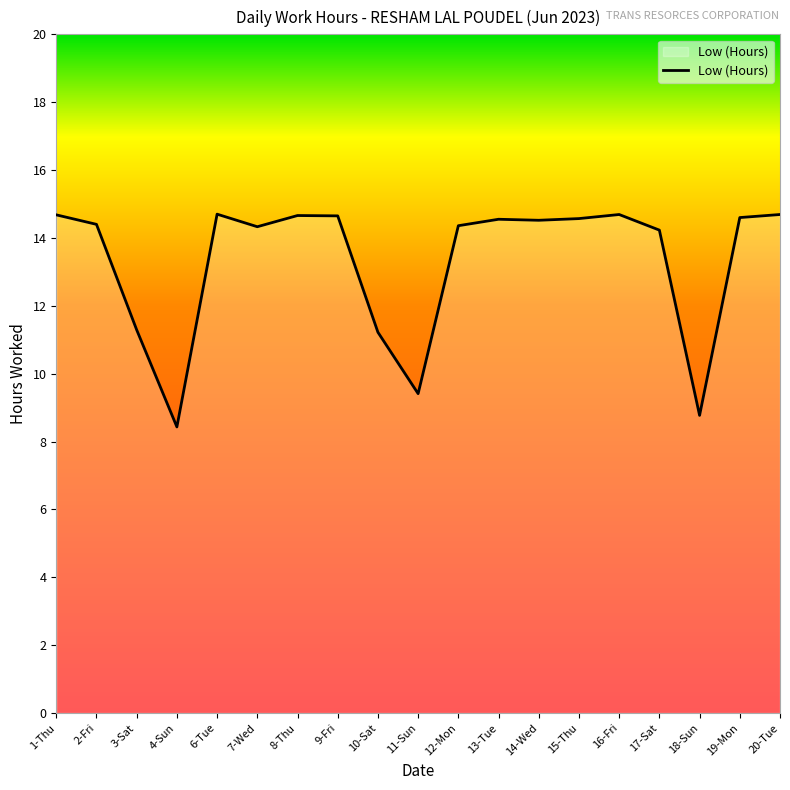

What is the smallest value displayed?

8.4